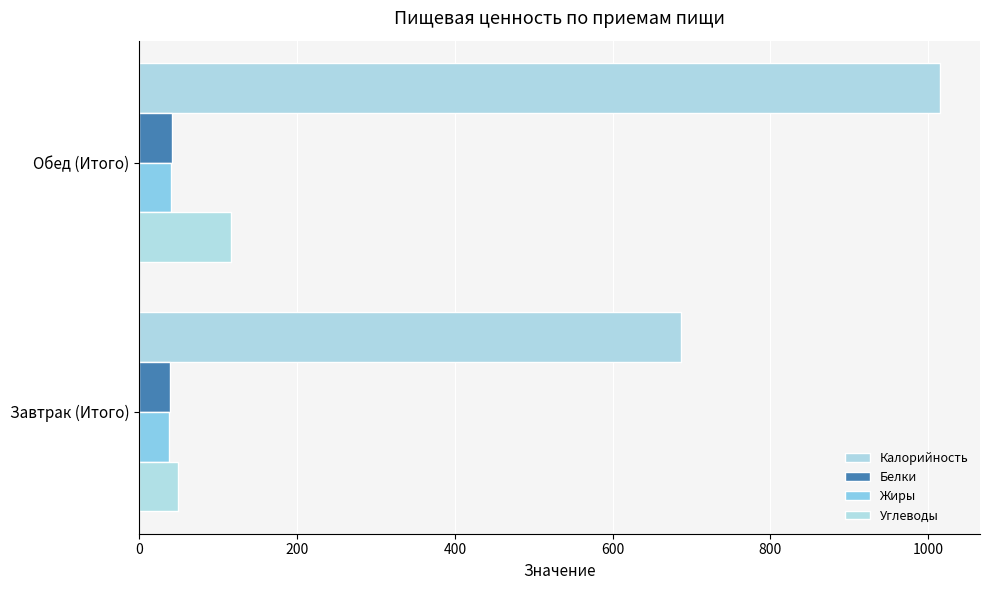

What is the greatest value displayed?

1015.0